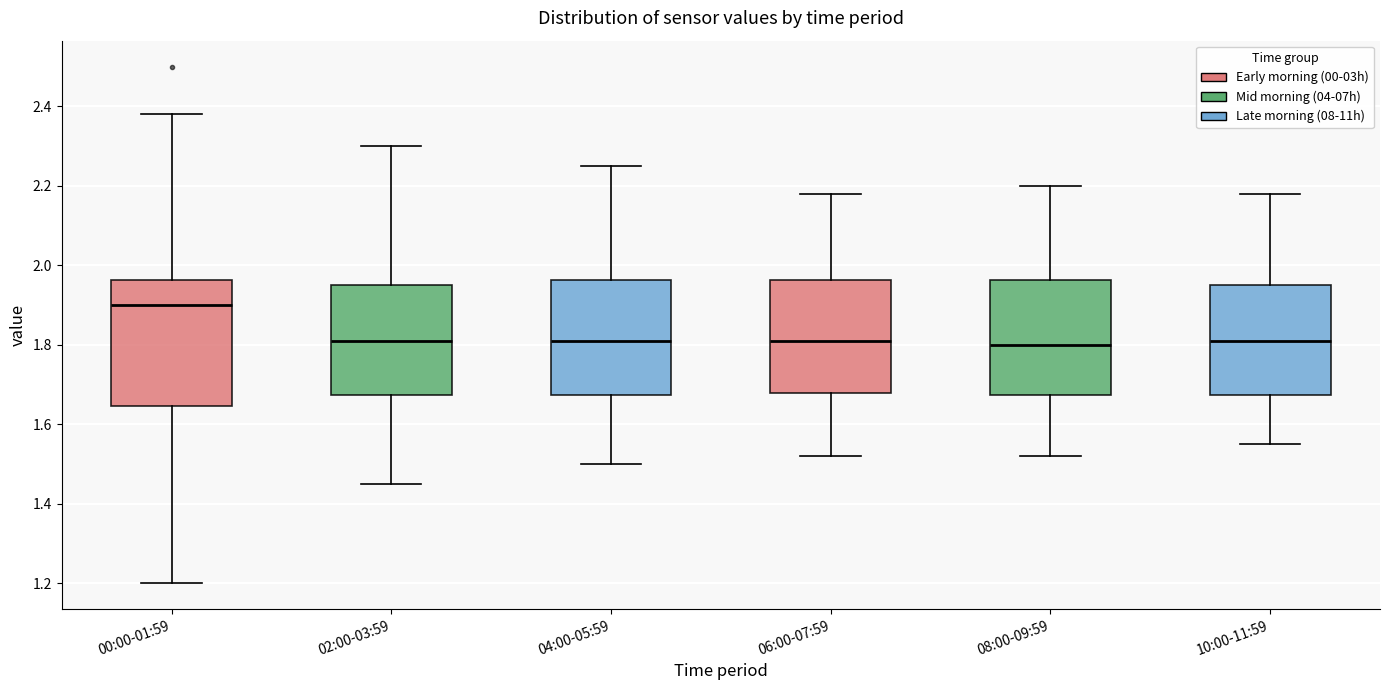

Which box is the tallest, from its lower edge to its upper edge?

00:00-01:59